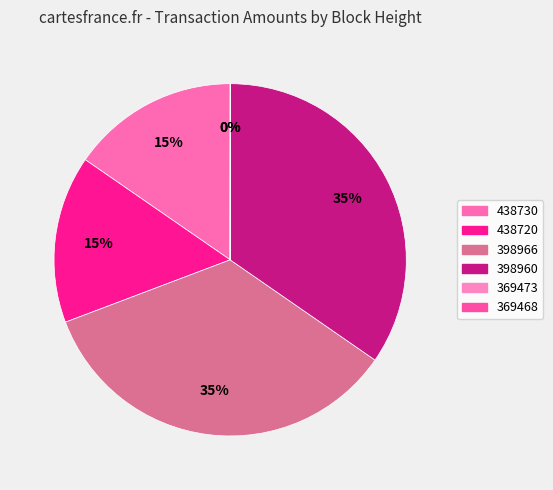

Is it true that 438720 is 15% of the pie?

True